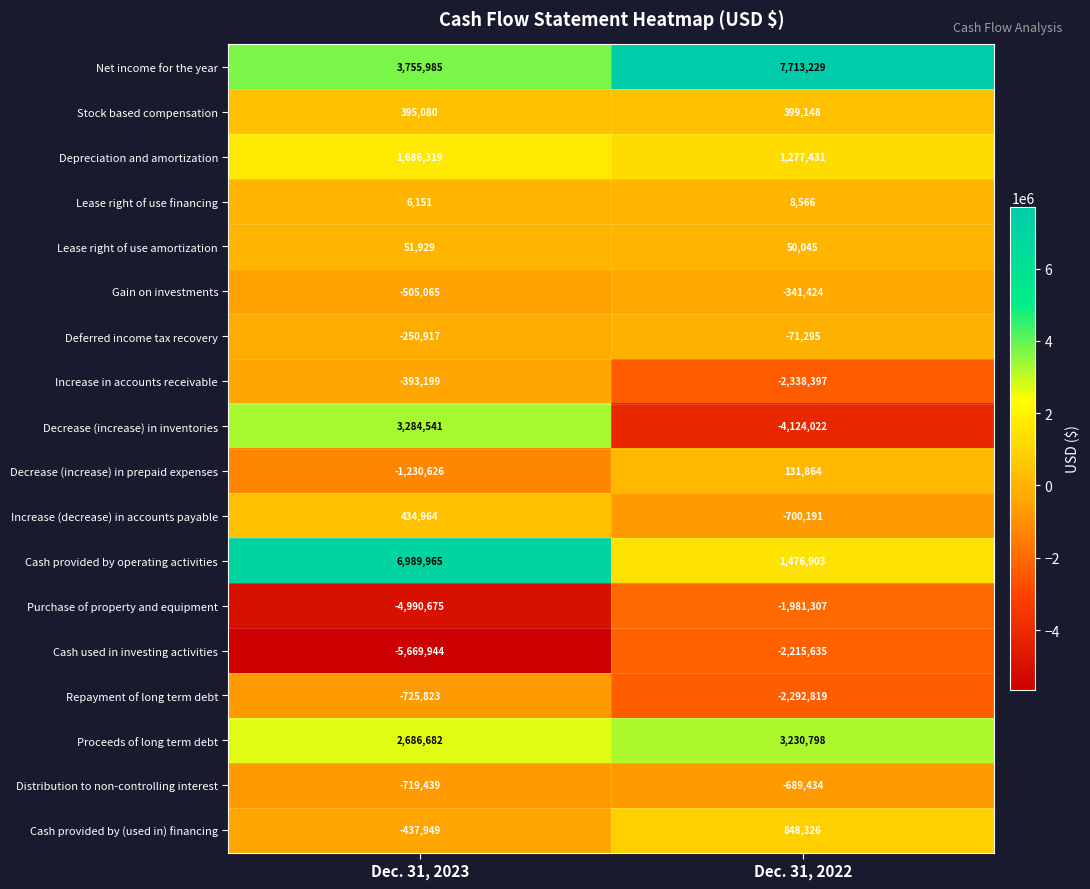

What is the sum of the Proceeds of long term debt values at Dec. 31, 2023 and Dec. 31, 2022?

5917480